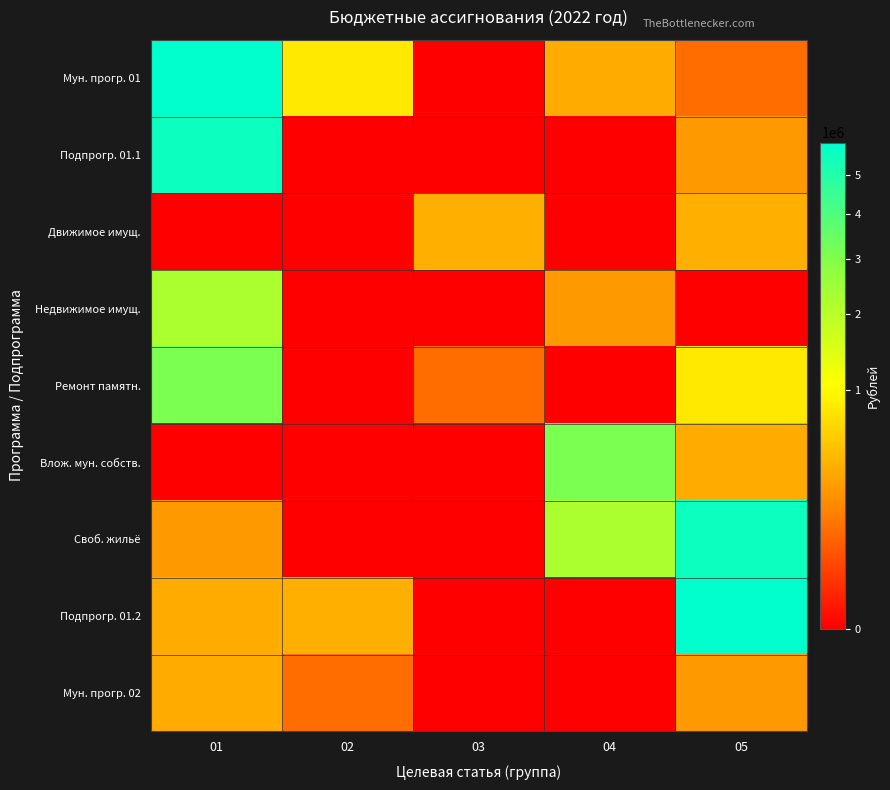

At which category is the sum across all series the highest?

01